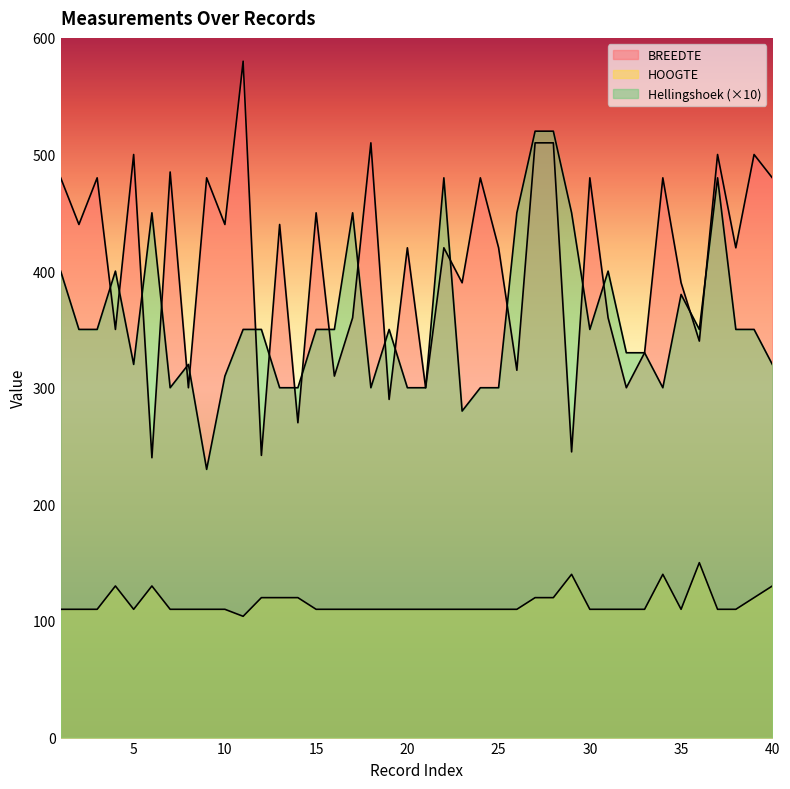

How many data points in HOOGTE are above 110?

12